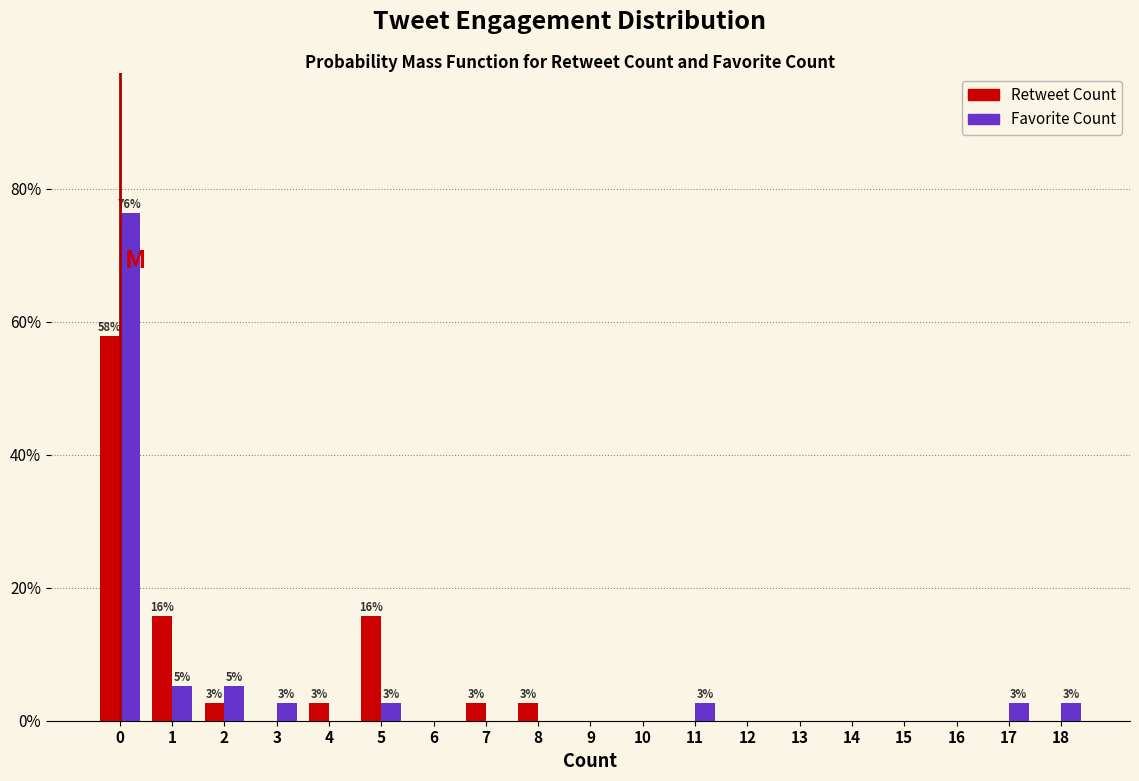

What is the sum of the Favorite Count values at 10 and 5?

2.6